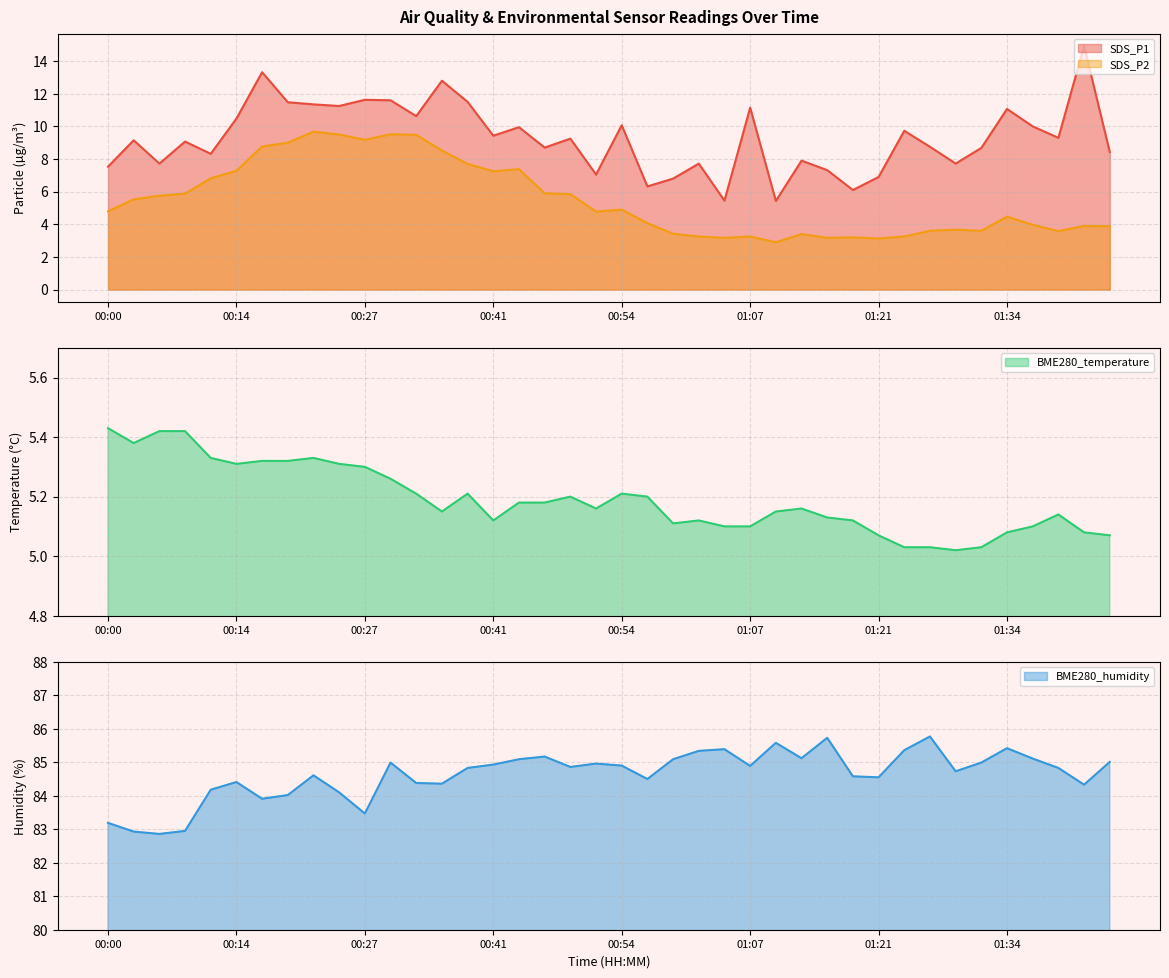

Where is the first local minimum for SDS_P2?

00:27